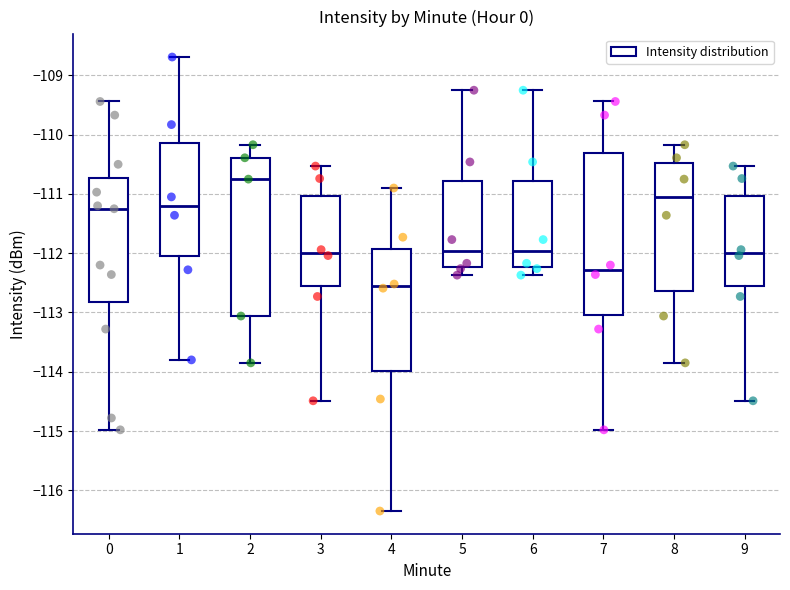

Reading left to right, transcribe this box plot: for each box, give where its median line is, the range the box spans, and where its two whiskers end, as read against the y-axis. The values are not printed on the chart, so give them approximately, as read against the axis.

0: median -111.2, box -112.8 to -110.7, whiskers -115.0 to -109.4
1: median -111.2, box -112.0 to -110.1, whiskers -113.8 to -108.7
2: median -110.7, box -113.1 to -110.4, whiskers -113.8 to -110.2
3: median -112.0, box -112.6 to -111.0, whiskers -114.5 to -110.5
4: median -112.6, box -114.0 to -111.9, whiskers -116.3 to -110.9
5: median -112.0, box -112.2 to -110.8, whiskers -112.4 to -109.2
6: median -112.0, box -112.2 to -110.8, whiskers -112.4 to -109.2
7: median -112.3, box -113.0 to -110.3, whiskers -115.0 to -109.4
8: median -111.1, box -112.6 to -110.5, whiskers -113.8 to -110.2
9: median -112.0, box -112.6 to -111.0, whiskers -114.5 to -110.5